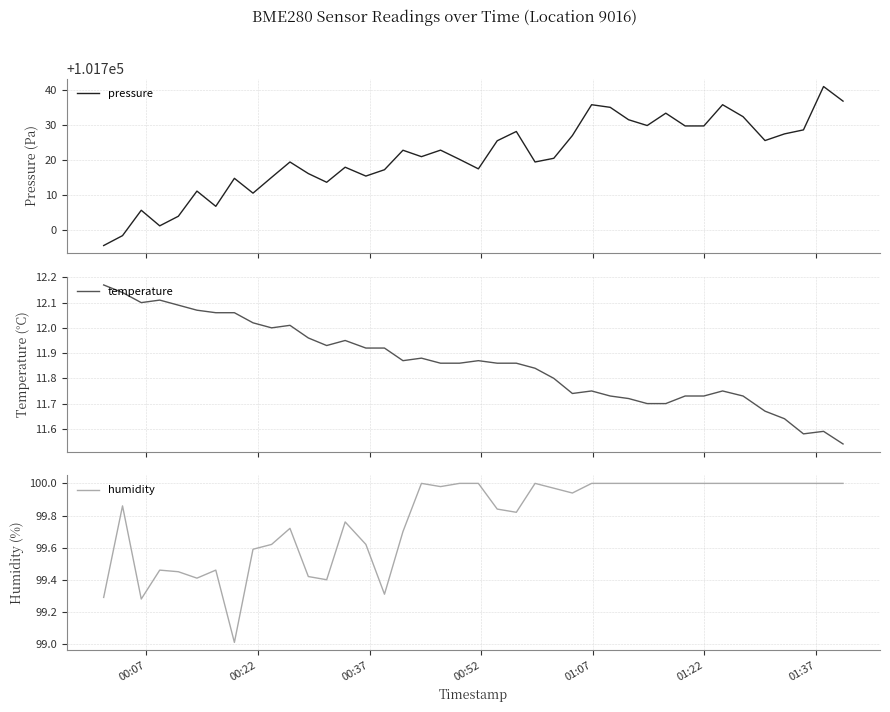

What is the value of the pressure point at the 6th from the left?

101711.0